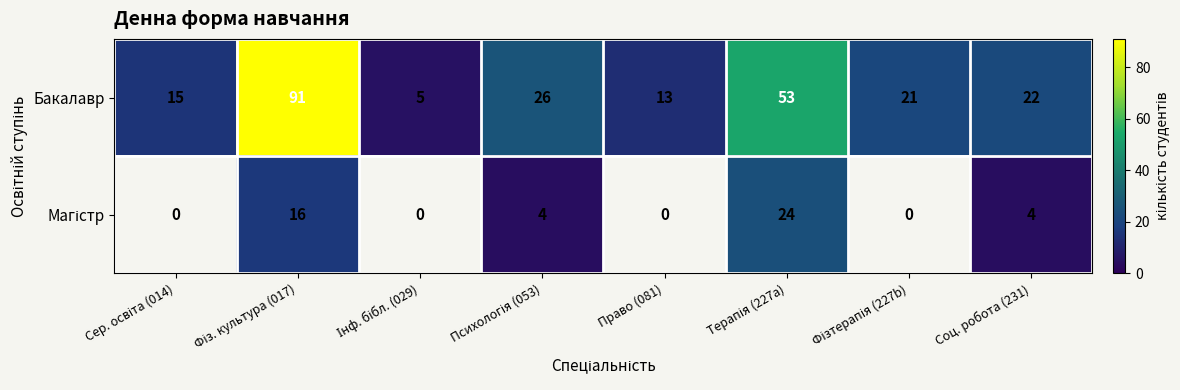

What is the spread (max minus min) of values at Соц. робота (231)?

18